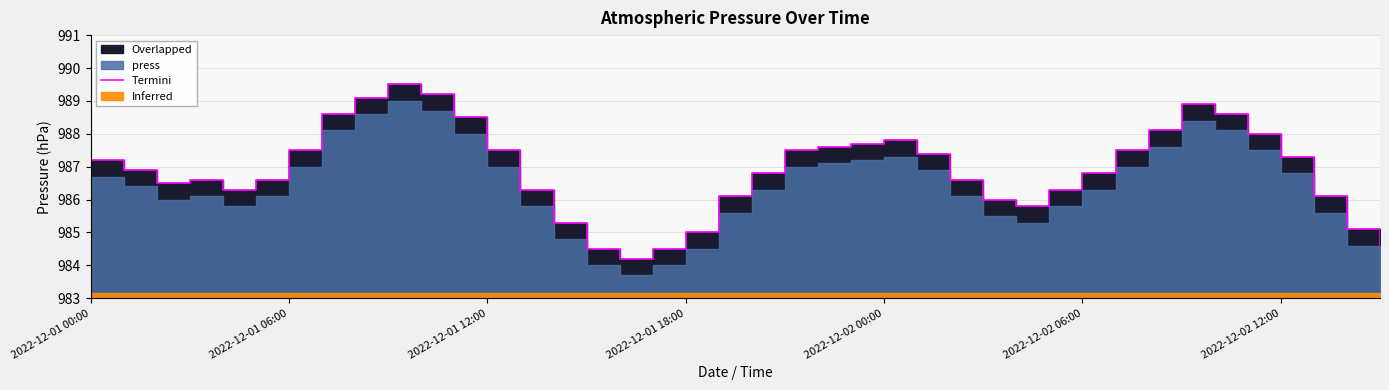

Reading left to right, list all the values displayed in this chart.

987.2	986.9	986.5	986.6	986.3	986.6	987.5	988.6	989.1	989.5	989.2	988.5	987.5	986.3	985.3	984.5	984.2	984.5	985.0	986.1	986.8	987.5	987.6	987.7	987.8	987.4	986.6	986.0	985.8	986.3	986.8	987.5	988.1	988.9	988.6	988.0	987.3	986.1	985.1	984.6